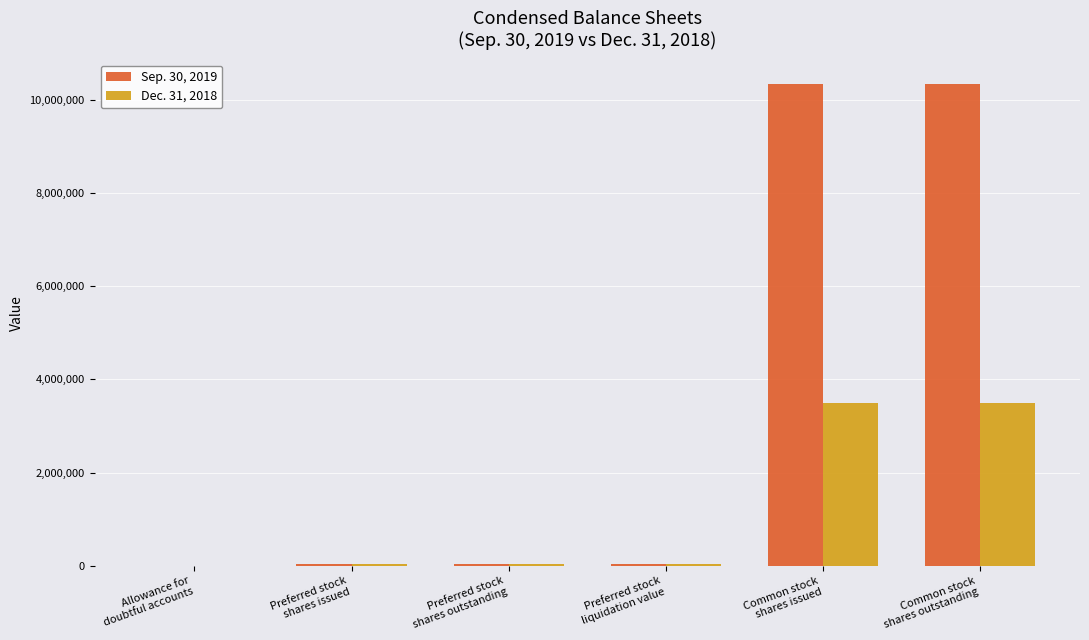

What are all the series names shown in the legend?

Sep. 30, 2019, Dec. 31, 2018